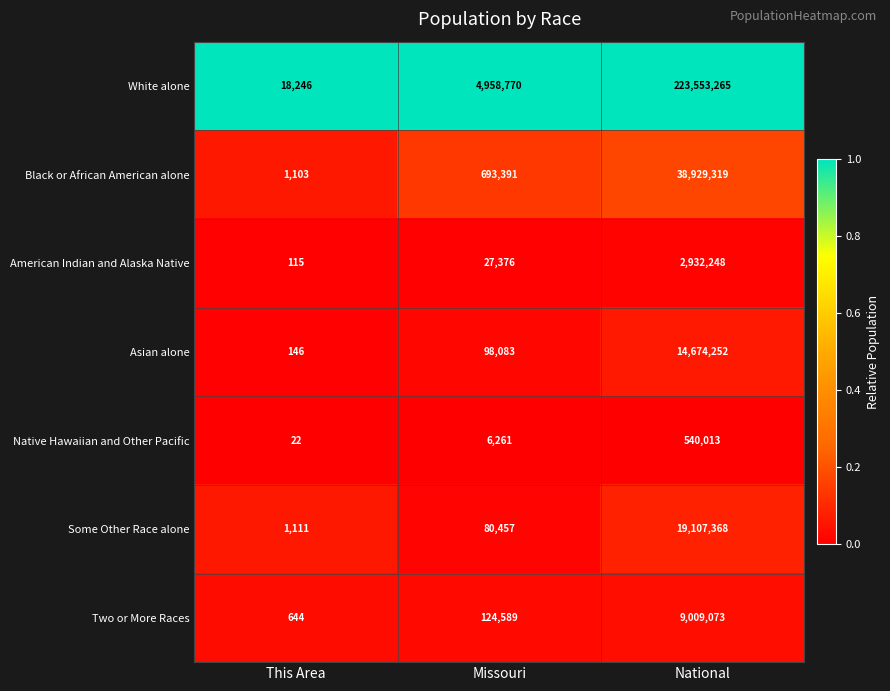

What is the difference between the American Indian and Alaska Native values at This Area and Missouri?

27261